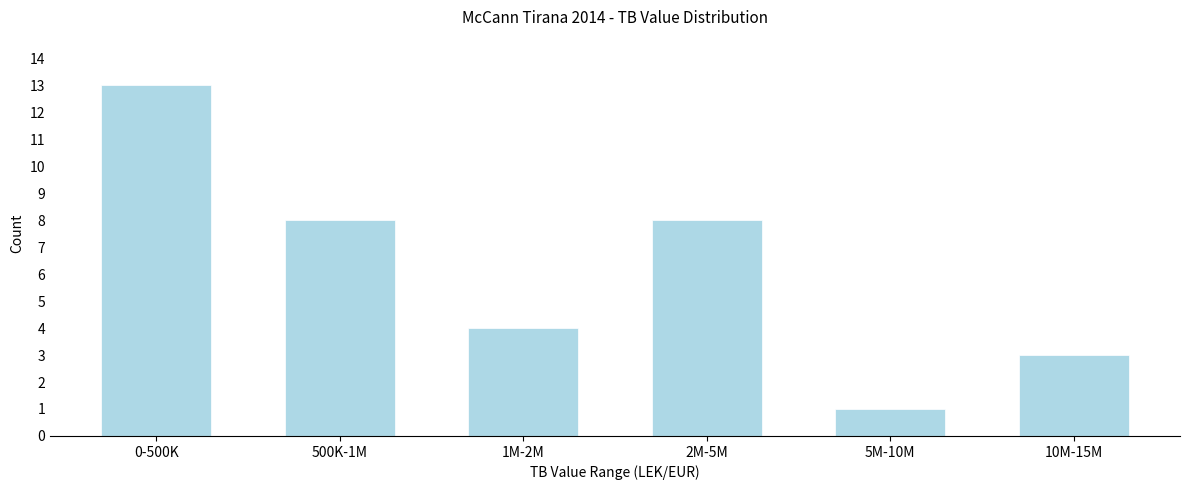

Reading left to right, transcribe all the data shown in this chart.

13	8	4	8	1	3